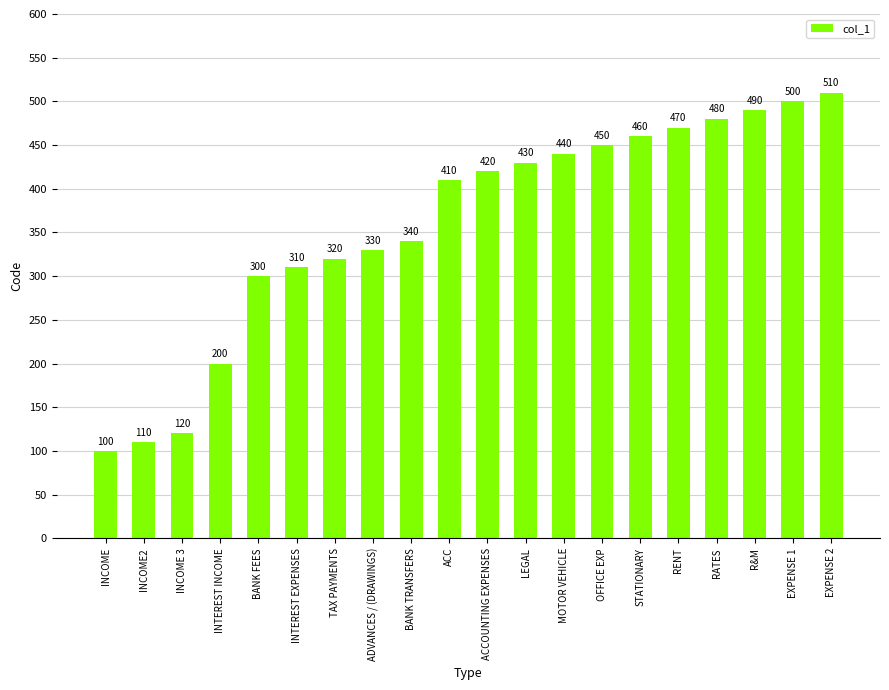

Are the bars horizontal?

No